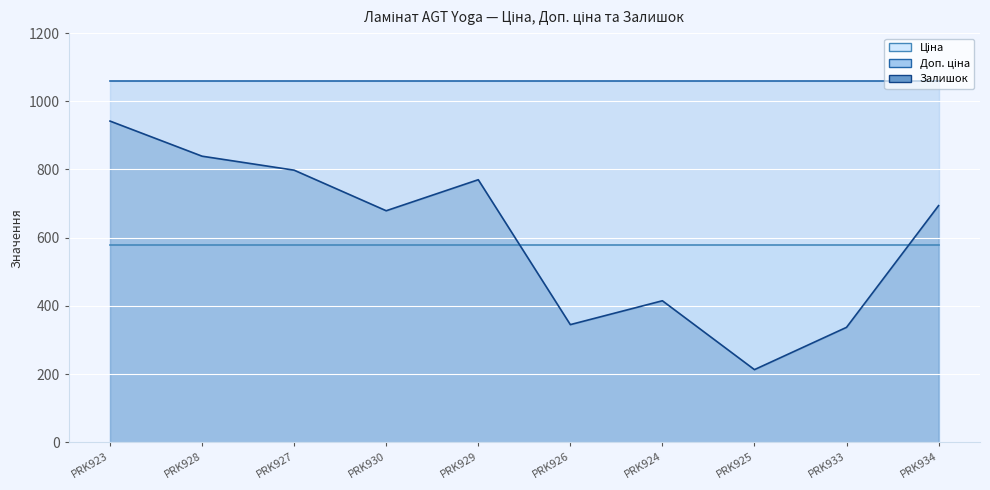

List the labels in order of Доп. ціна value, smallest first.

Ламінат AGT Yoga PRK923, Ламінат AGT Yoga PRK928, Ламінат AGT Yoga PRK927, Ламінат AGT Yoga PRK930, Ламінат AGT Yoga PRK929, Ламінат AGT Yoga PRK926, Ламінат AGT Yoga PRK924, Ламінат AGT Yoga PRK925, Ламінат AGT Yoga PRK933, Ламінат AGT Yoga PRK934